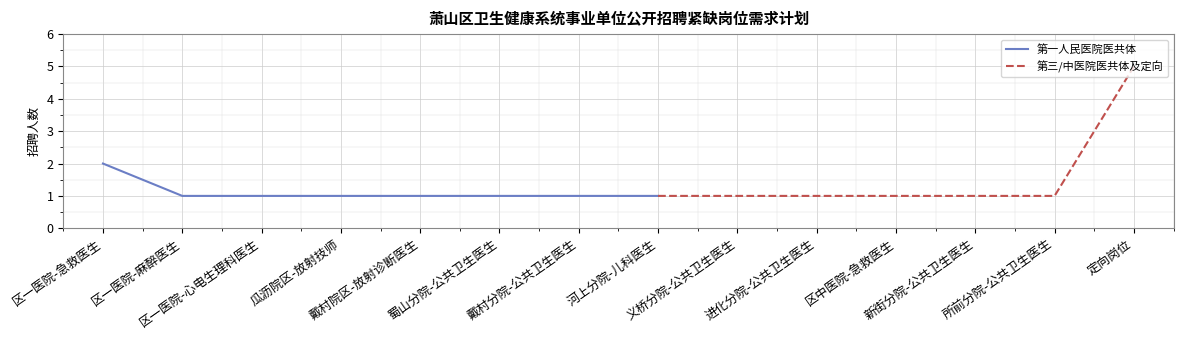

Approximately how many times larger is the value at 定向岗位 compared to 进化分院-公共卫生医生?

5.0